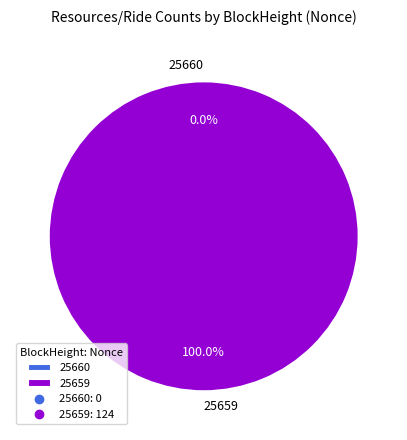

What percentage is the 25659 slice, to the nearest percent?

100%